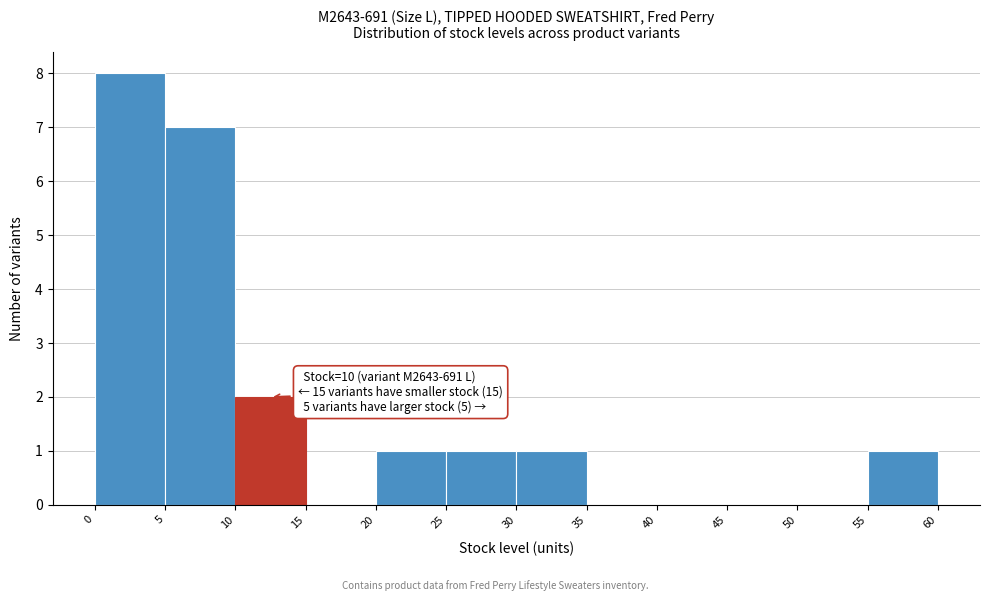

Over which range of the x-axis is the bar tallest?

0 to 5